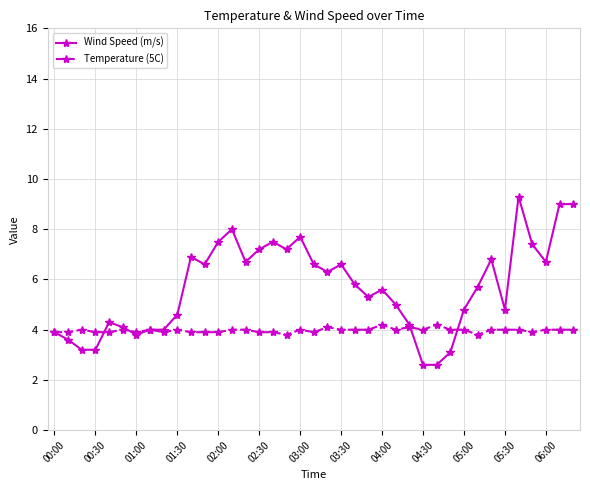

At how many categories does at least one series exceed 2?

39